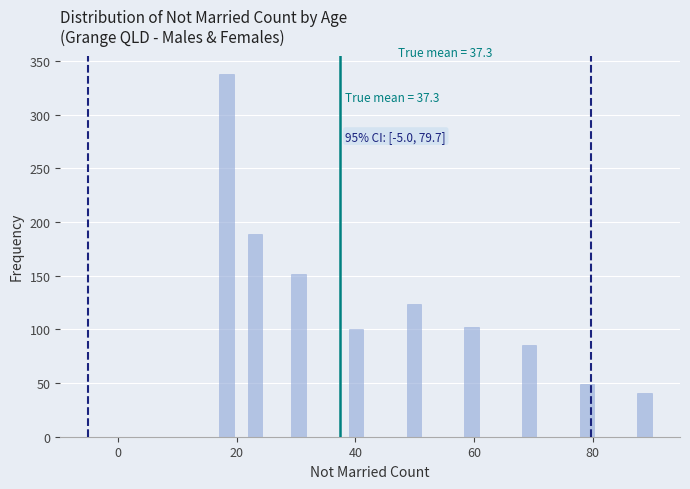

Read against the x-axis, roughly where is the centre of the tallest bar?

18